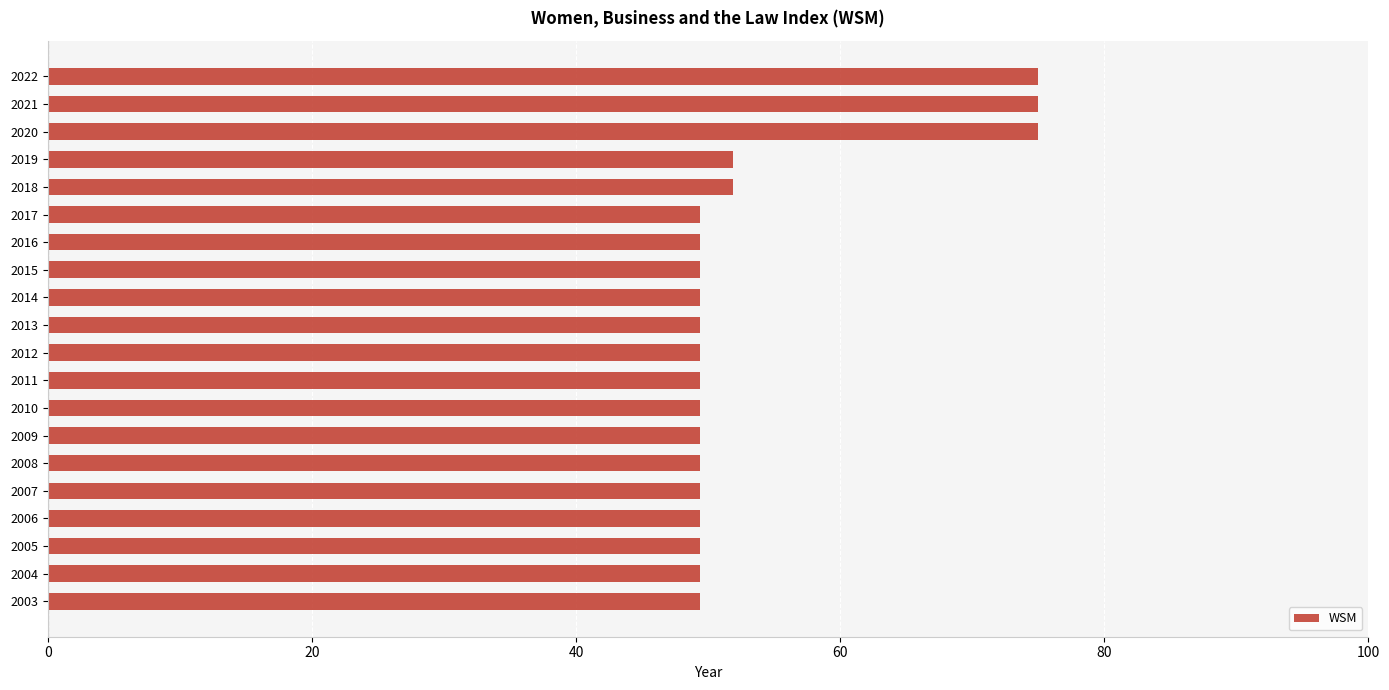

What is the maximum value shown in the chart?

75.0